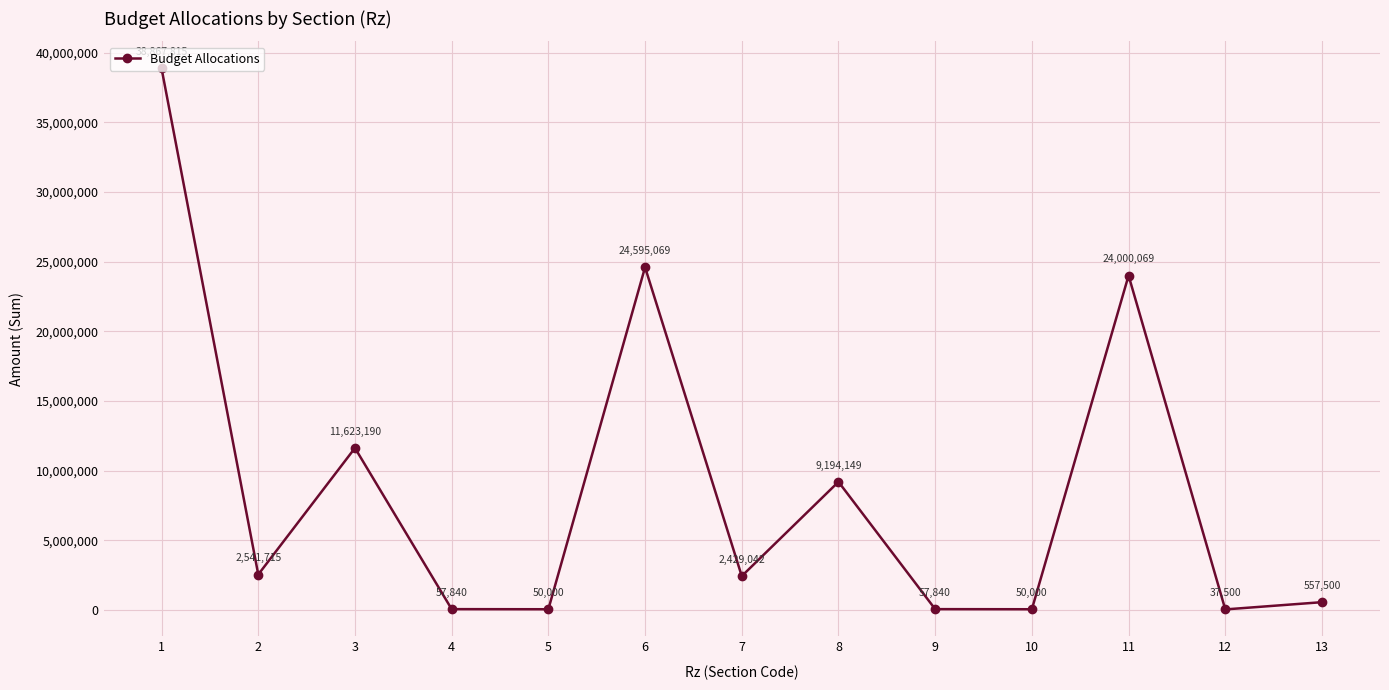

What is the change in value from 2 to 11?

+21458354.5